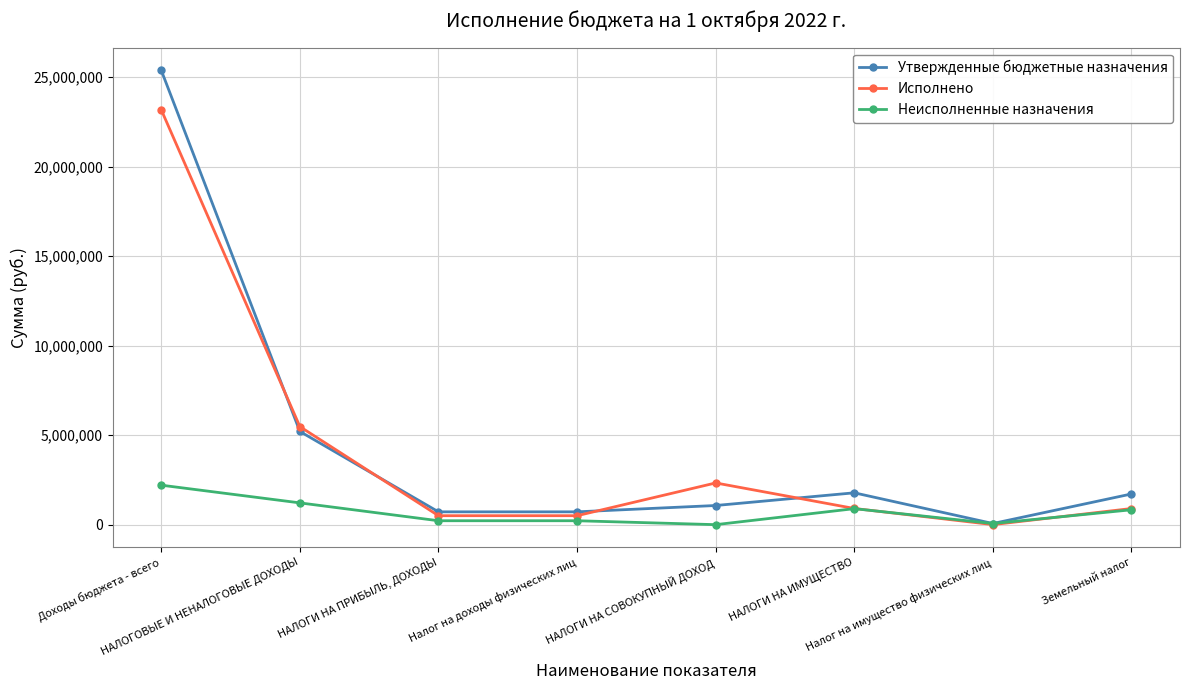

The Исполнено series shows 901021.1 at Земельный налог. True or false?

True